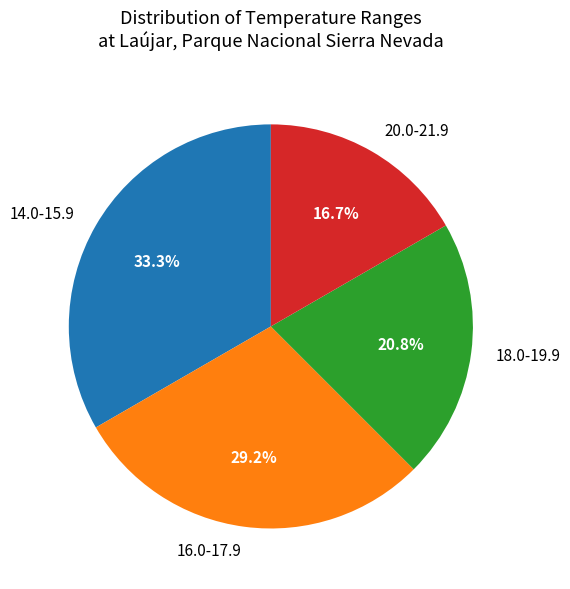

Does any single category account for the majority?

No